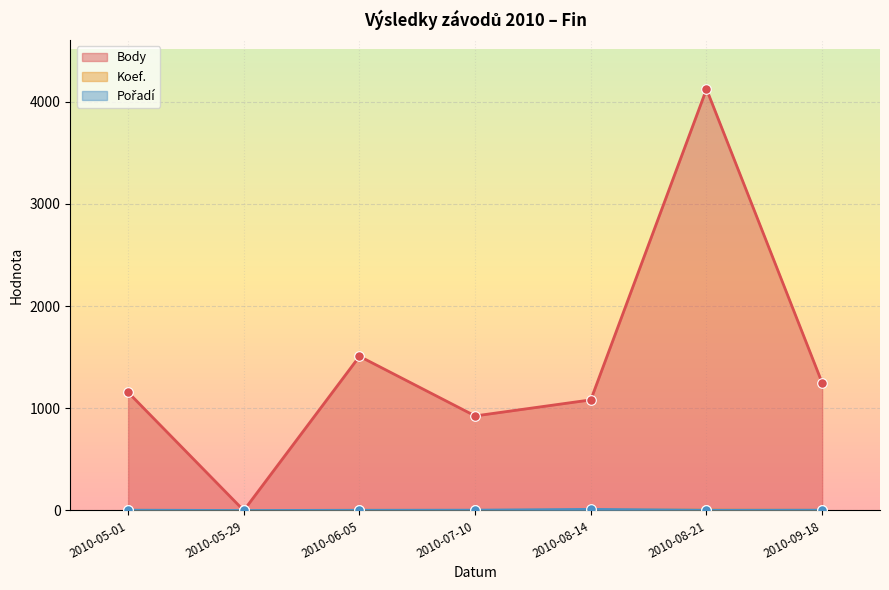

What are all the series names shown in the legend?

Body, Koef., Pořadí